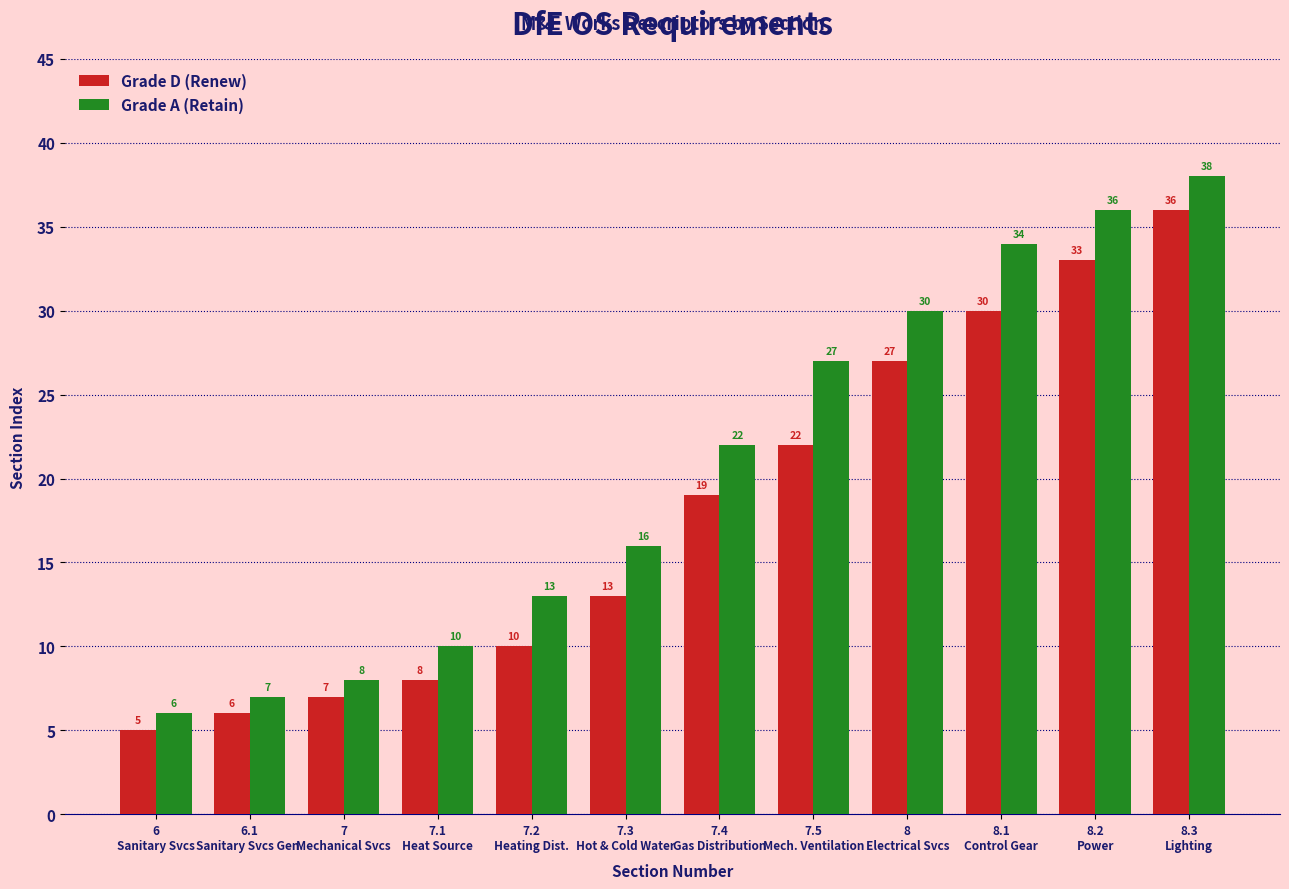

What is the label of the 11th bar from the left?

8.2
Power